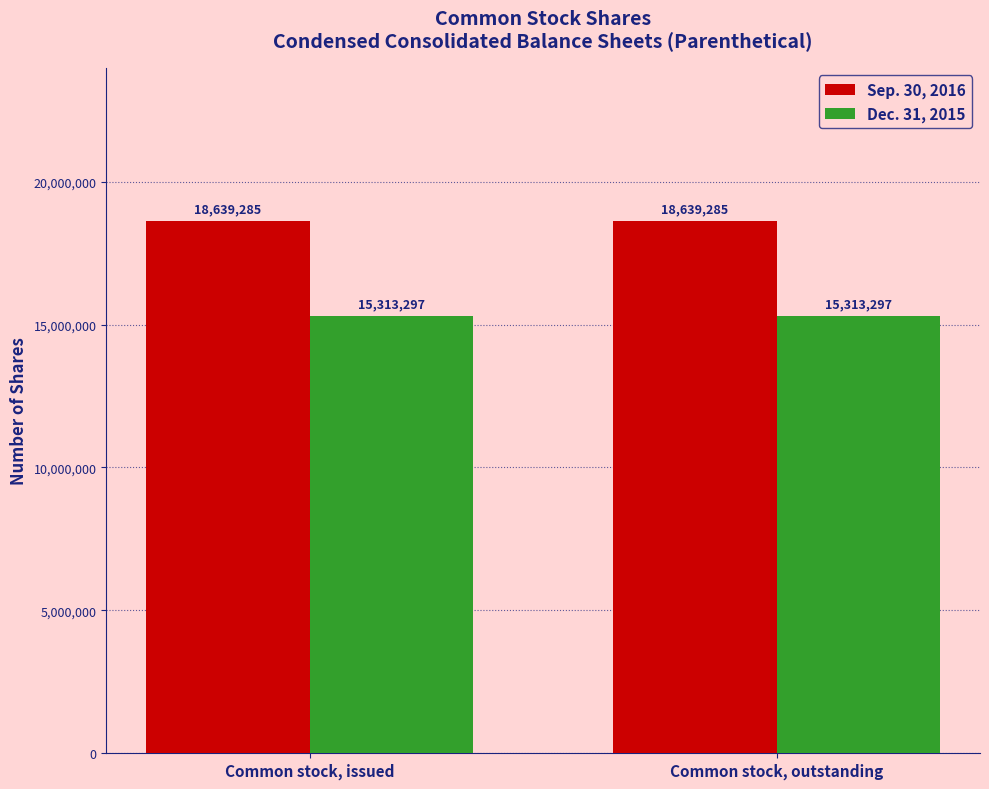

What is the value of the Sep. 30, 2016 bar at the 1st from the left?

18639285